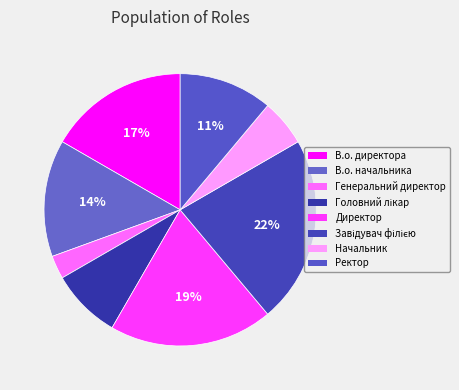

To the nearest percent, what is the difference between the largest and smallest slice percentages?

19%